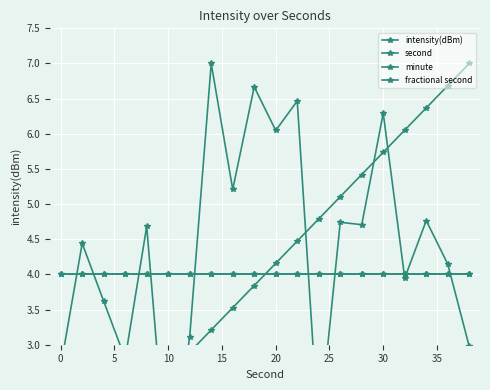

What is the maximum value for minute?

4.0